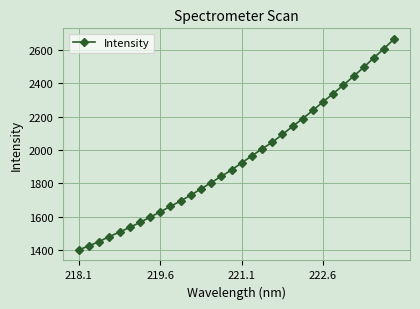

What is the difference between the maximum and minimum values?

1268.3